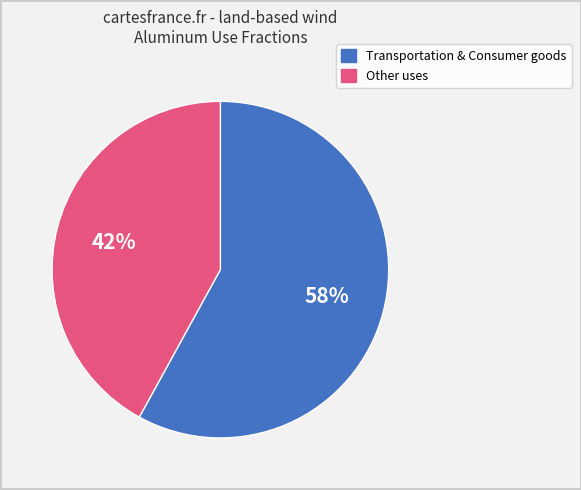

How many slices are in this pie chart?

2